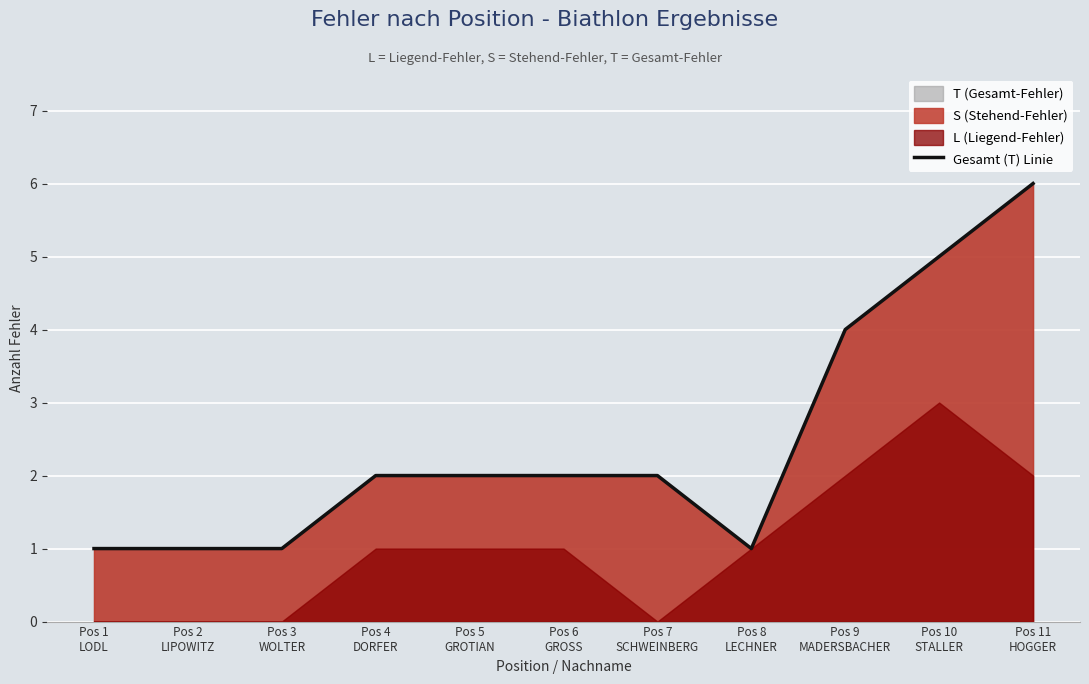

The value at Pos 3
WOLTER is 0. True or false?

False